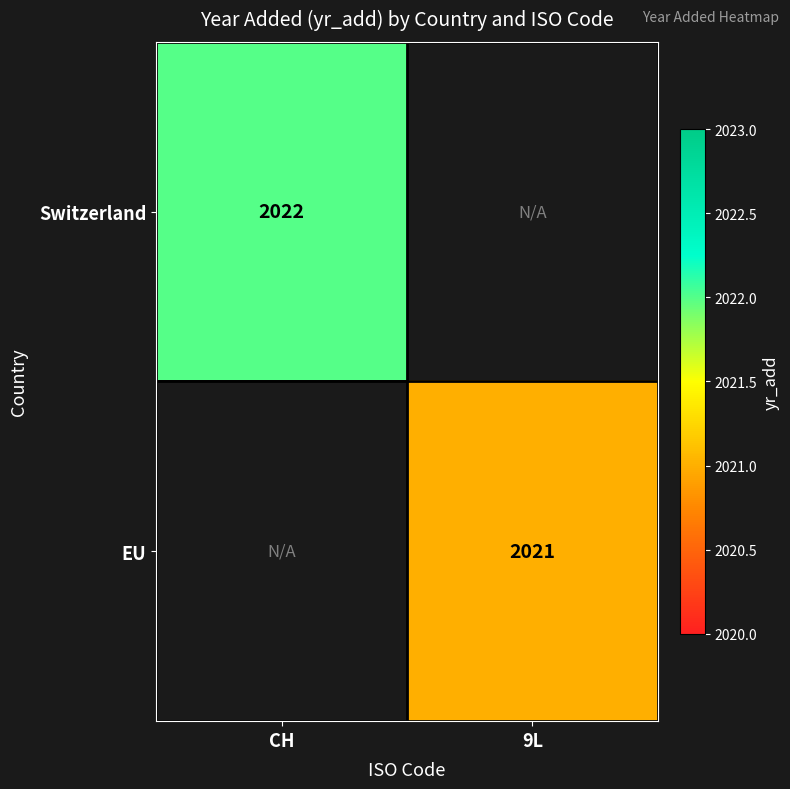

The Switzerland series shows 2022 at CH. True or false?

True